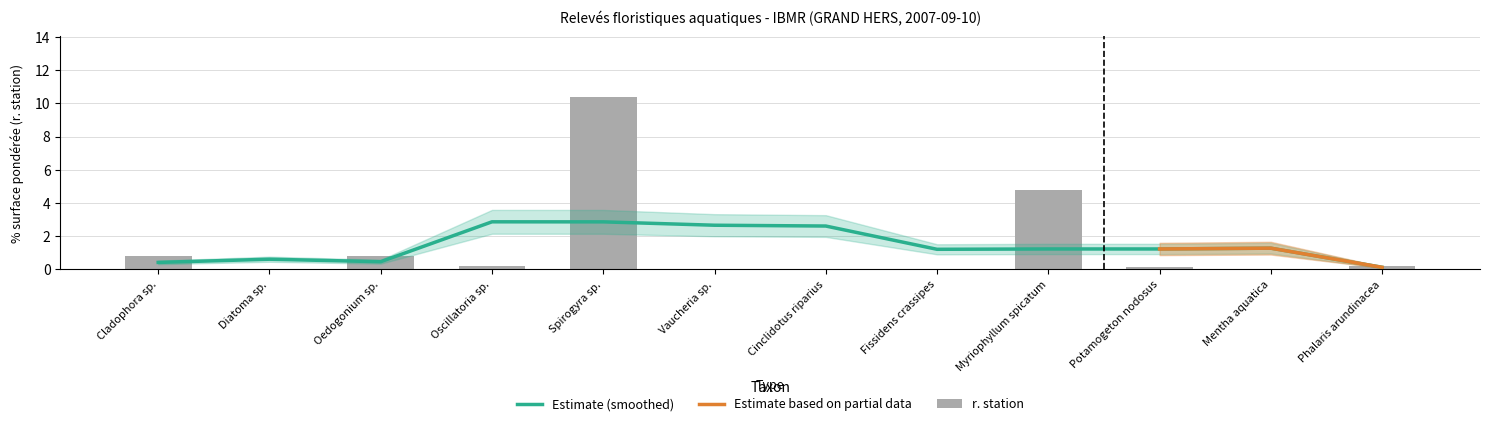

Are the bars grouped side by side (vs. stacked)?

No